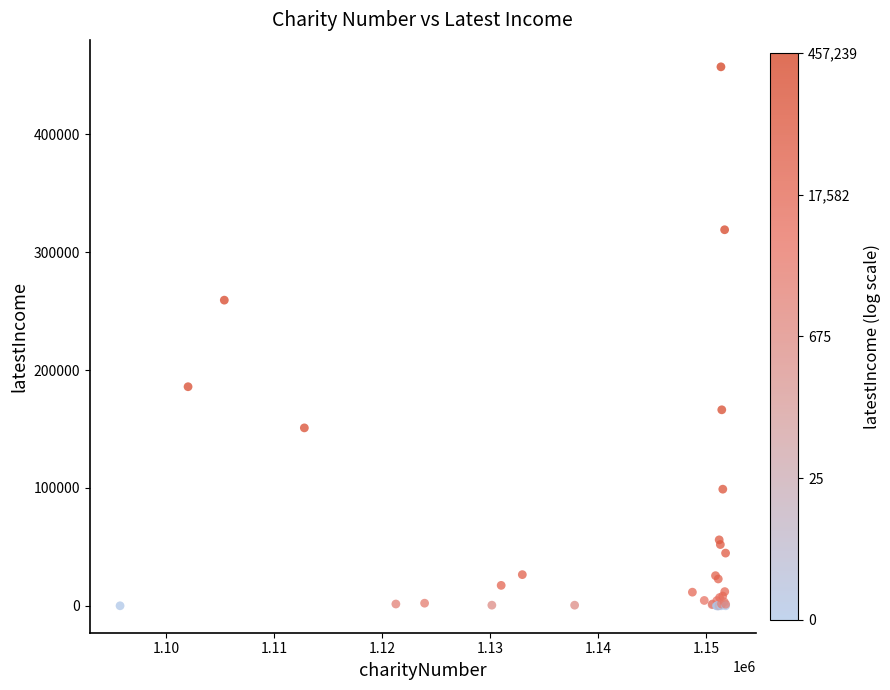

What Y value in the scatter plot is closest to 228619?

259297